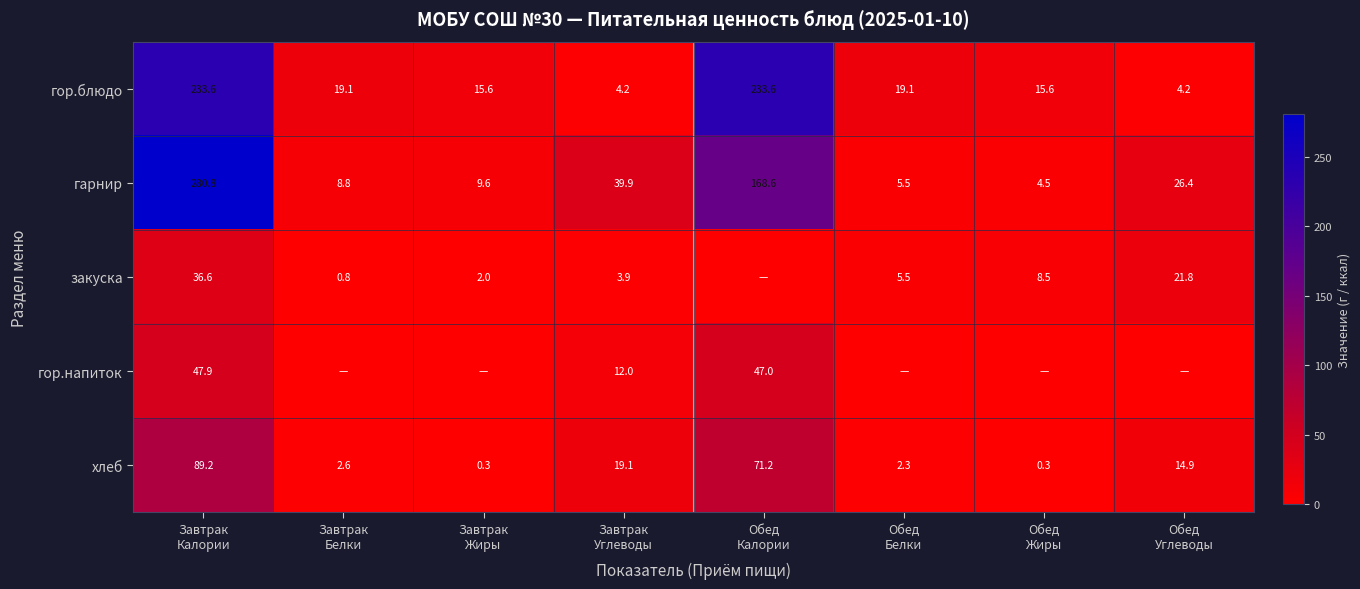

What is the difference between the maximum and minimum values in the хлеб series?

88.9